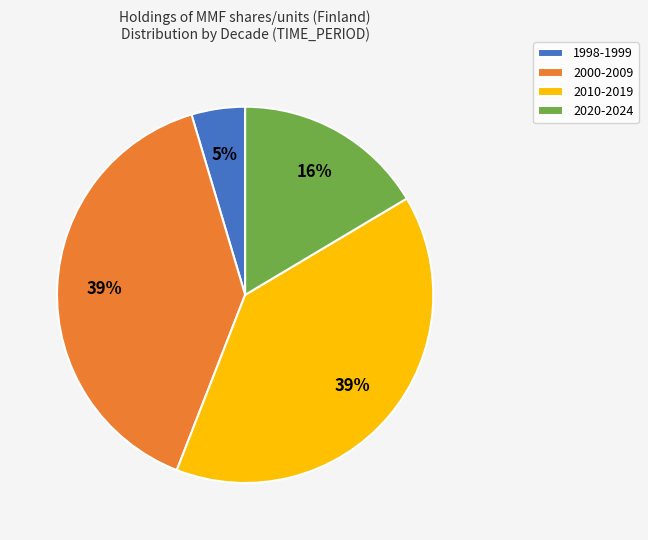

To the nearest percent, what is the average slice percentage?

25%